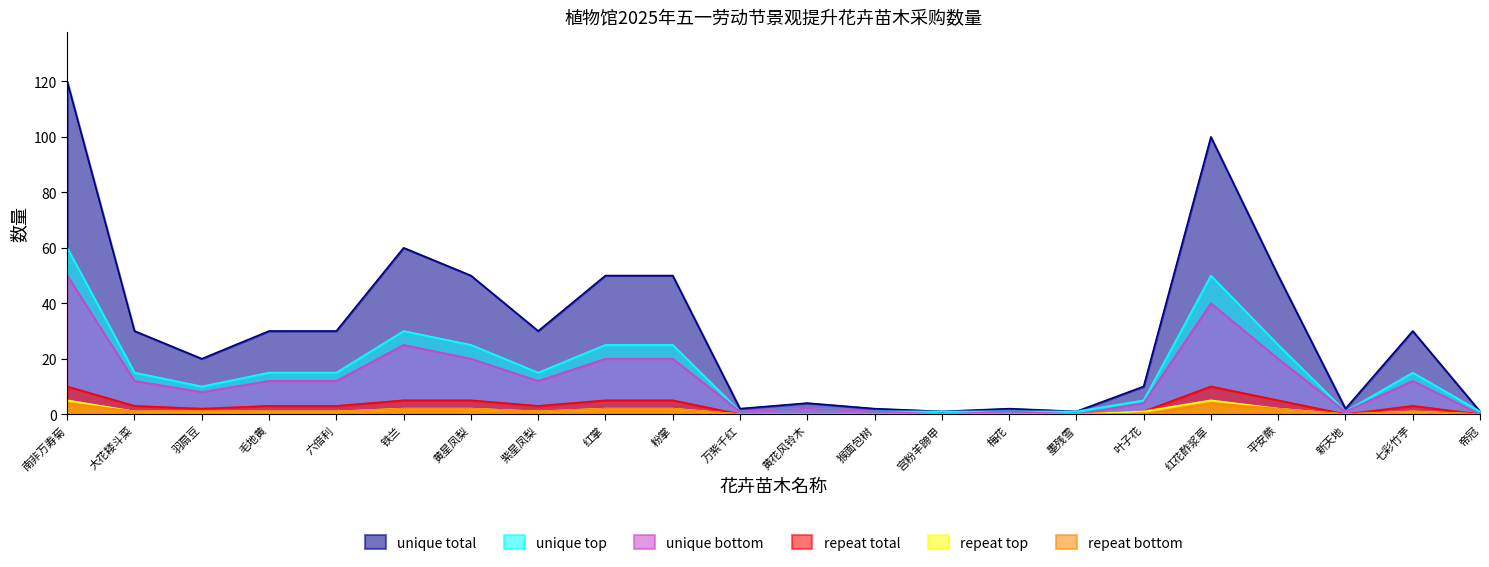

What is the label of the 17th point from the right?

铁兰